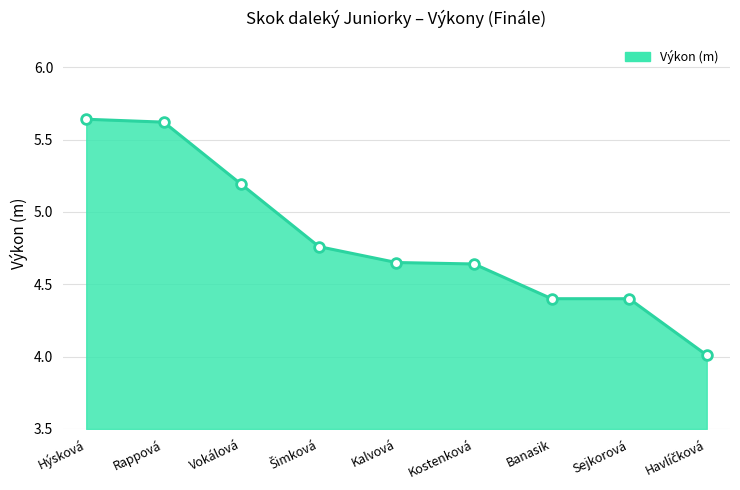

How many data points does each series have?

9